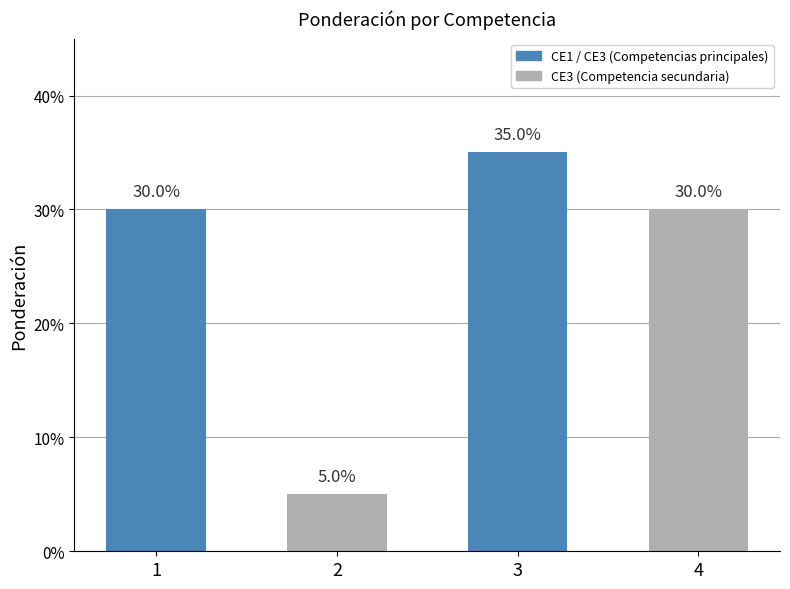

Reading left to right, extract all data points from this chart.

0.3	0.1	0.3	0.3